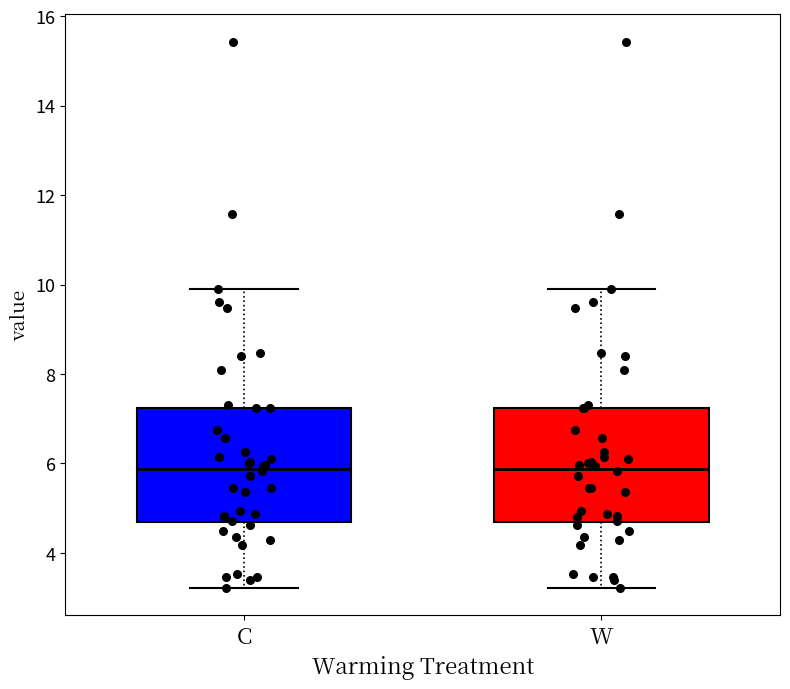

Reading left to right, read every box against the y-axis: the position of its median line, the range the box covers, and the ends of its whiskers. The values are not printed on the chart, so give them approximately, as read against the axis.

C: median 5.8, box 4.6 to 7.2, whiskers 3.2 to 10.0
W: median 5.8, box 4.6 to 7.2, whiskers 3.2 to 10.0